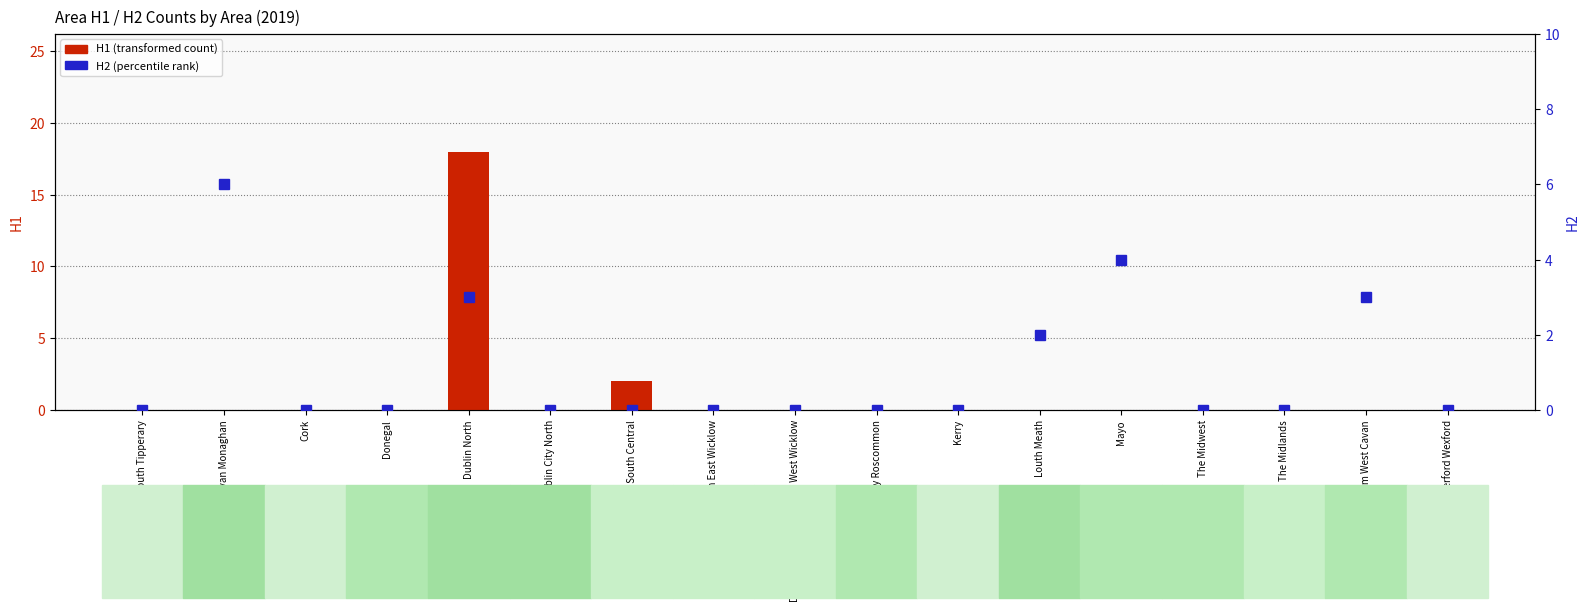

What is the greatest value displayed?

18